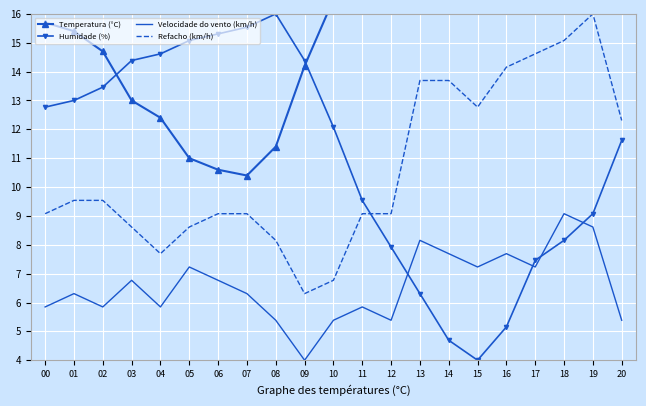

What is the average value of the Temperatura (°C) series?

16.7